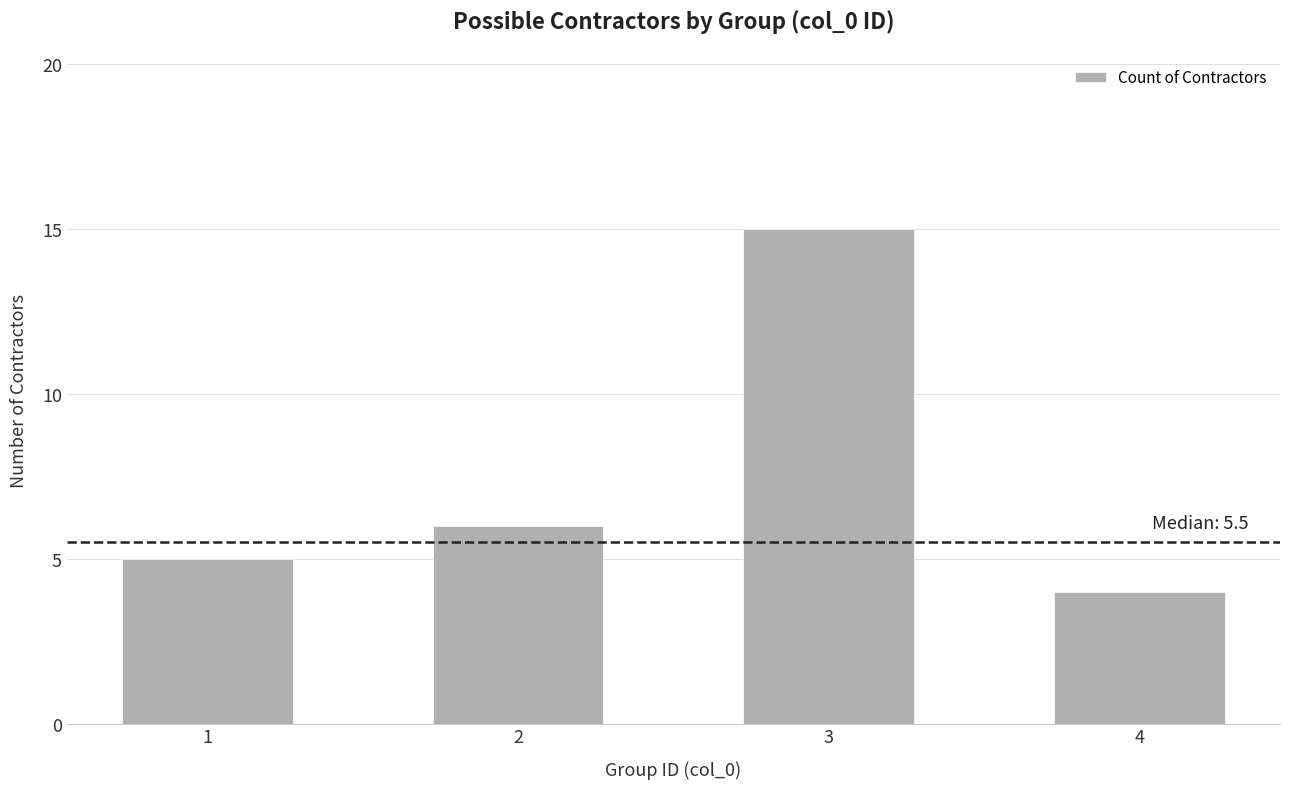

What is the change in value from 2 to 4?

-2